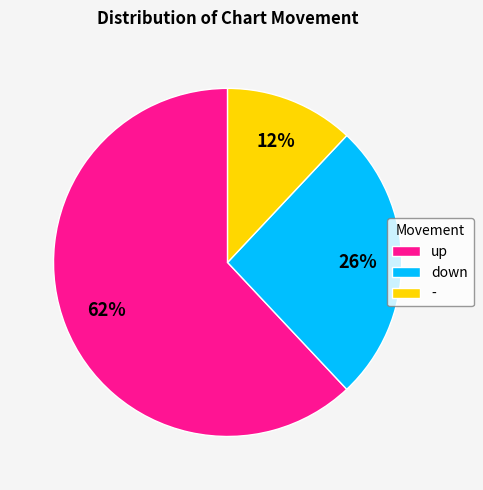

What percentage is the - slice, to the nearest percent?

12%